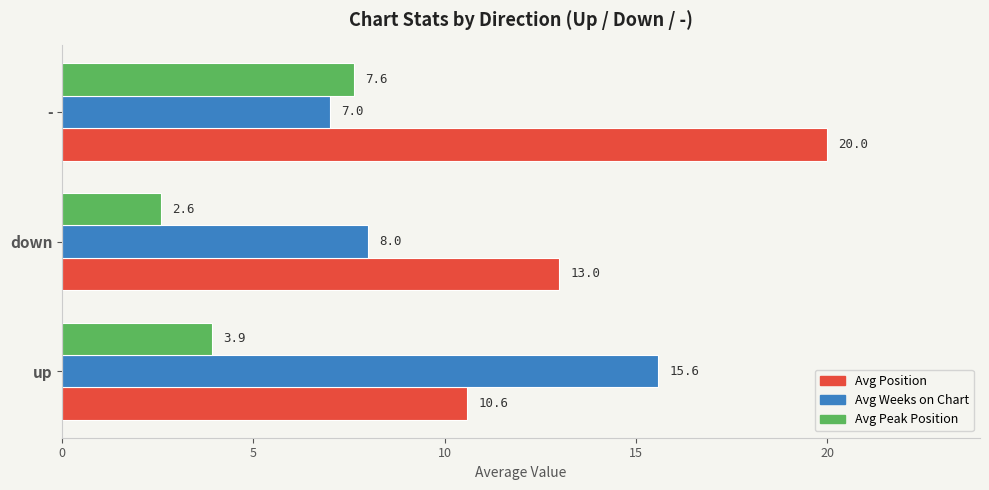

The value of Avg Position at - is 28.8. True or false?

False